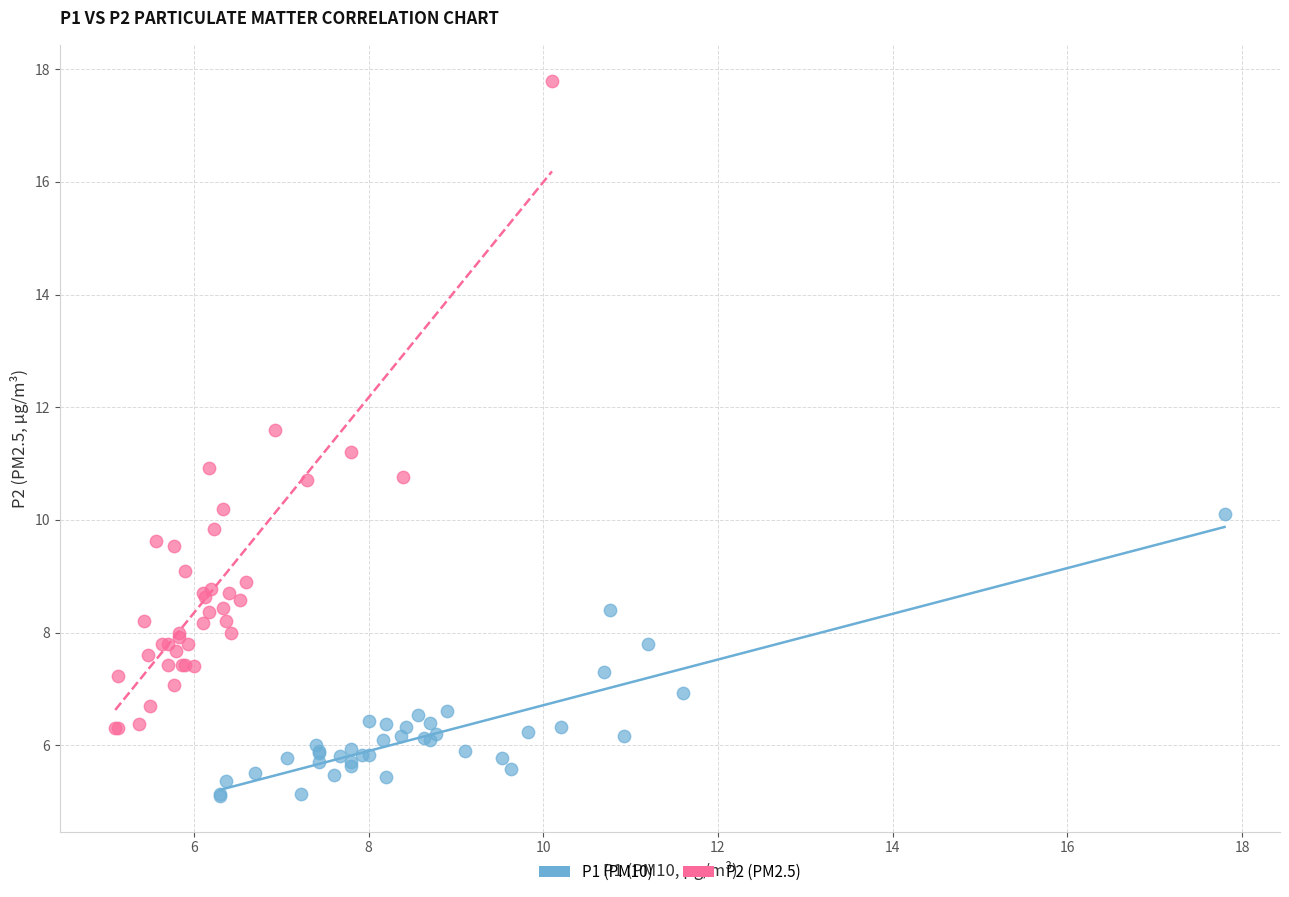

Which series contains the highest Y value?

P2 (PM2.5)